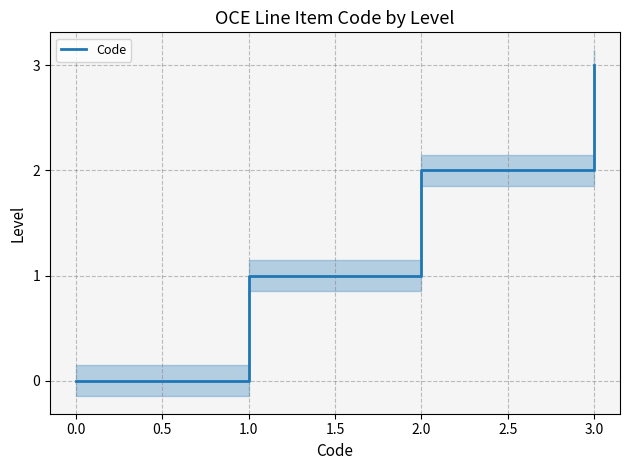

Which category has the highest value in the Code series?

3.0